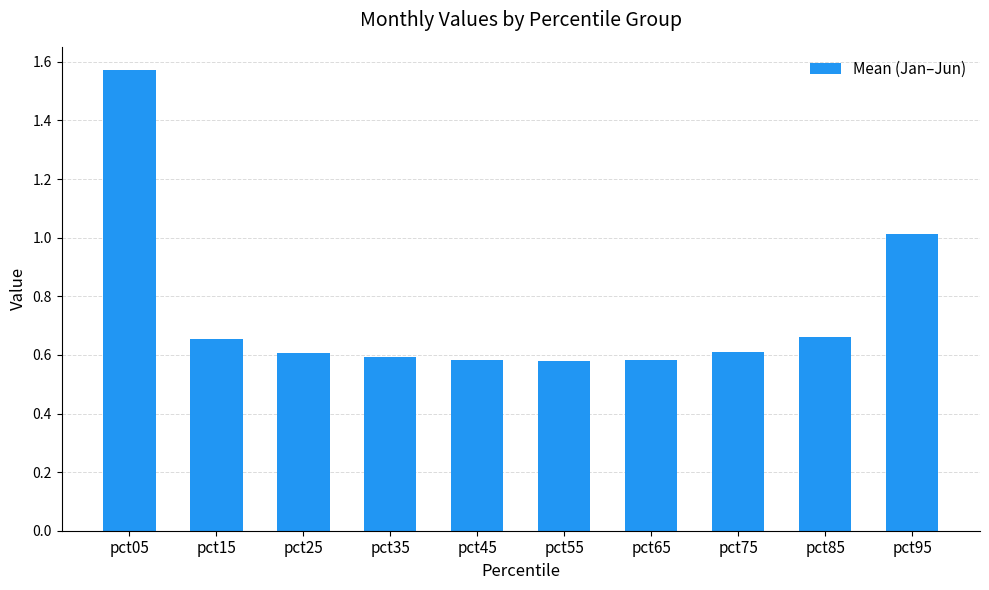

Are the bars horizontal?

No